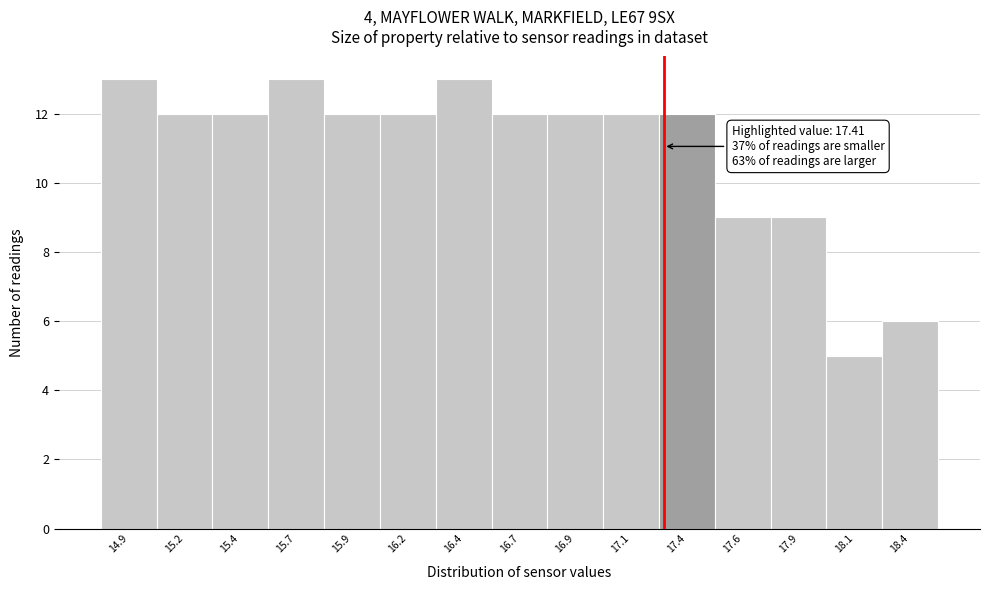

Reading left to right, transcribe all the data shown in this chart.

13	12	12	13	12	12	13	12	12	12	12	9	9	5	6